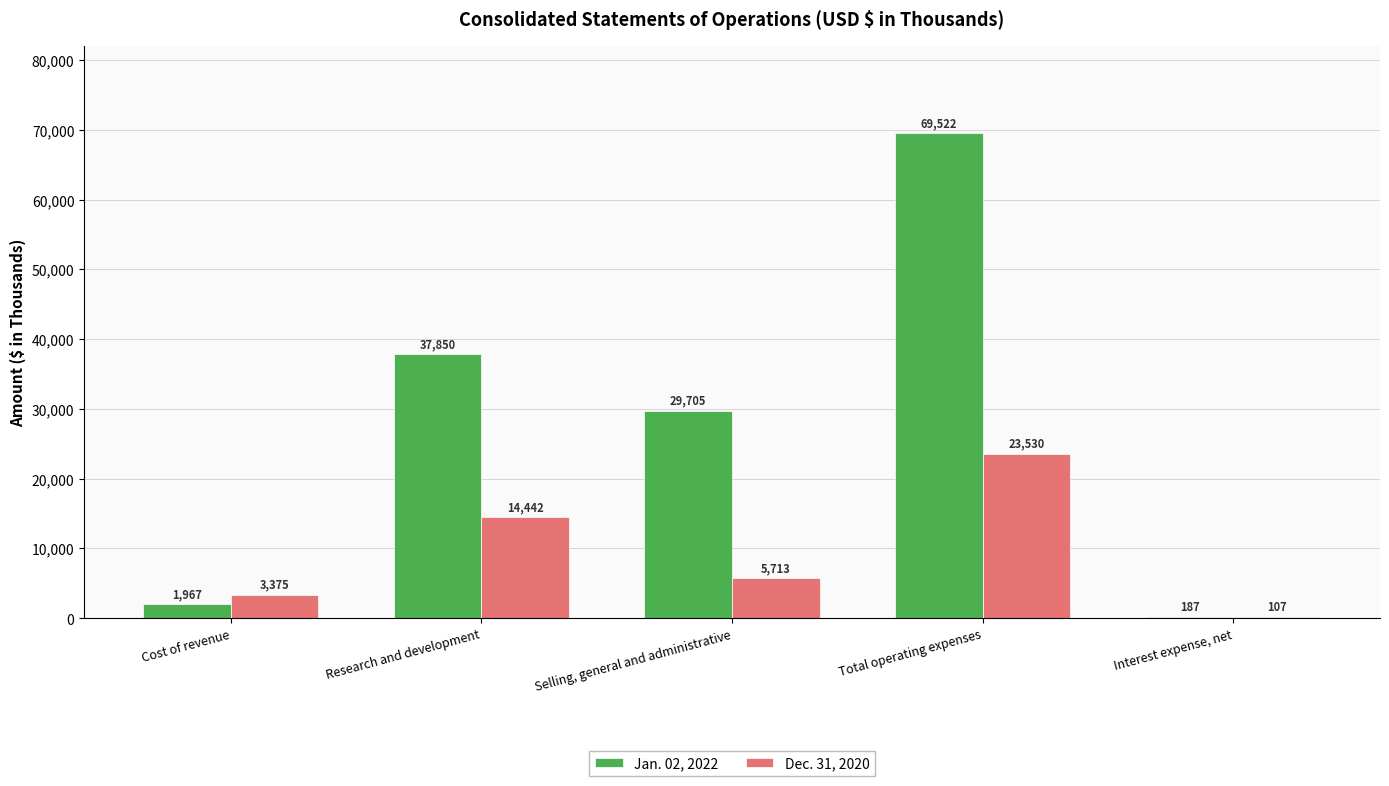

What is the sum of all Jan. 02, 2022 values?

139231